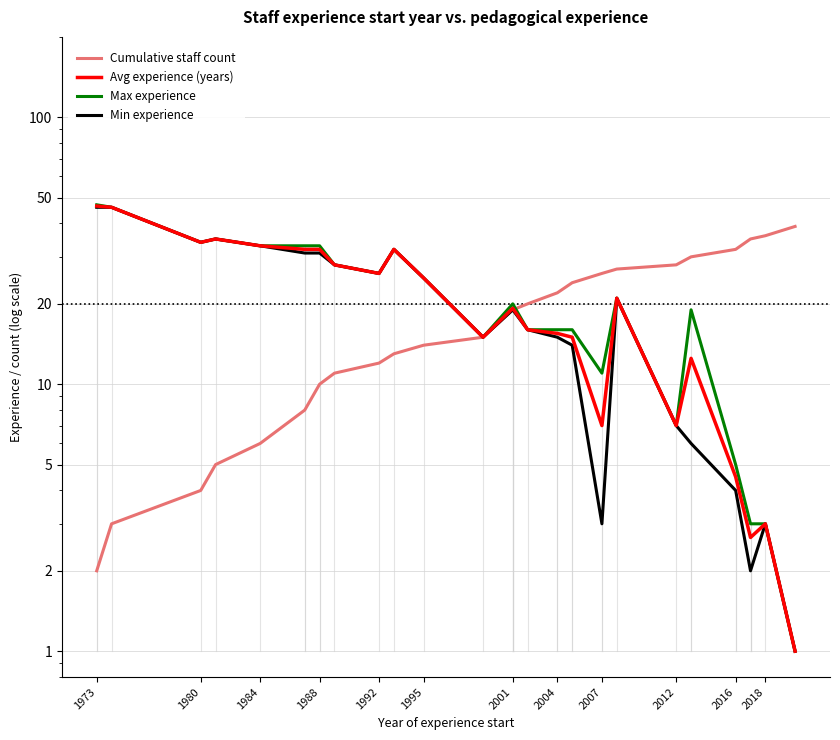

What is the difference between the Avg experience (years) values at 2007 and 2018?

4.0